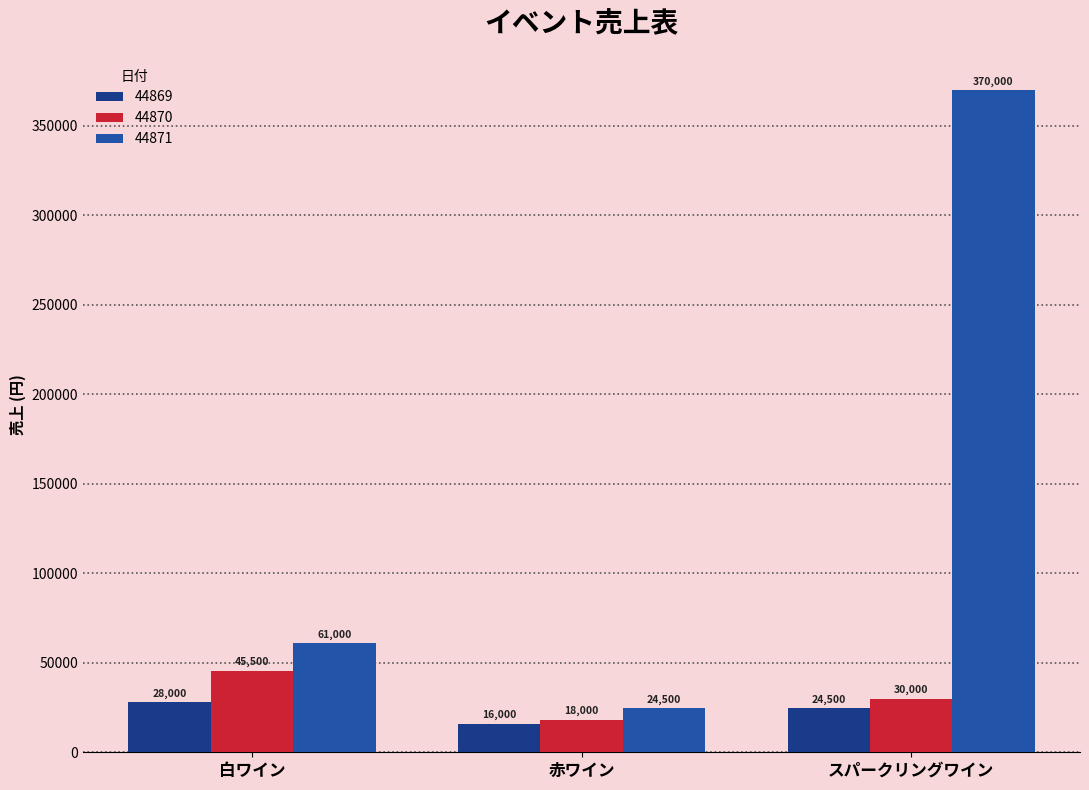

What is the sum of the 44871 values at 赤ワイン and スパークリングワイン?

394500